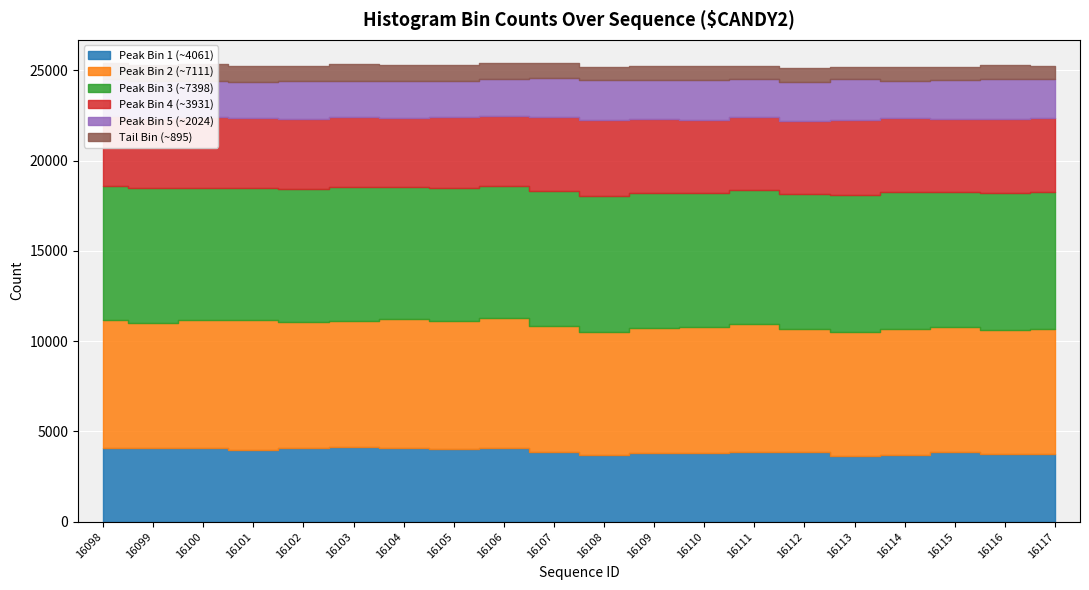

Which series has the largest total across all categories?

Peak Bin 3 (~7398)